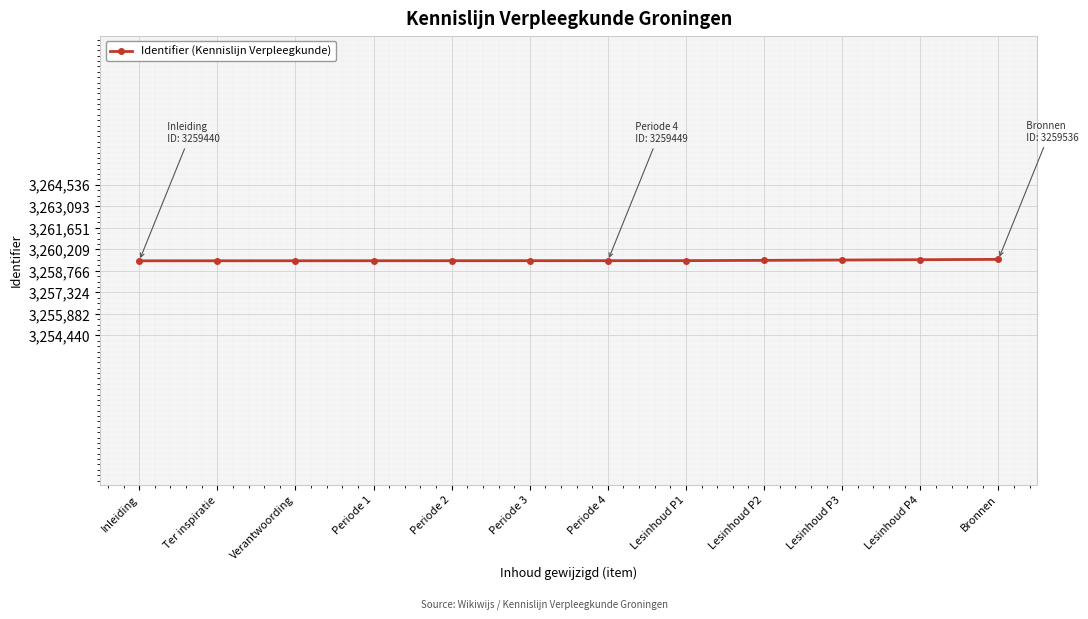

What is the maximum value shown in the chart?

3259536